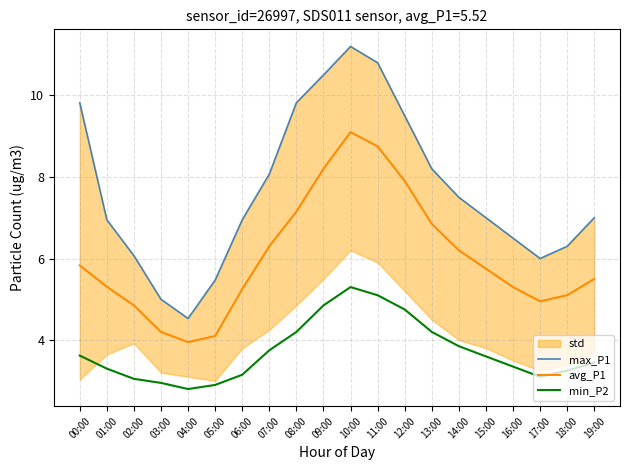

At which label does avg_P1 first exceed 5?

00:00